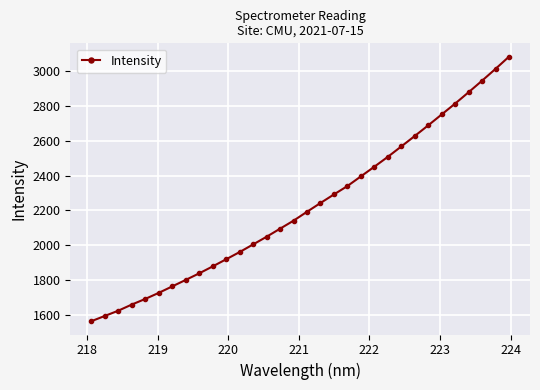

What is the difference between the maximum and second lowest values?

1490.7